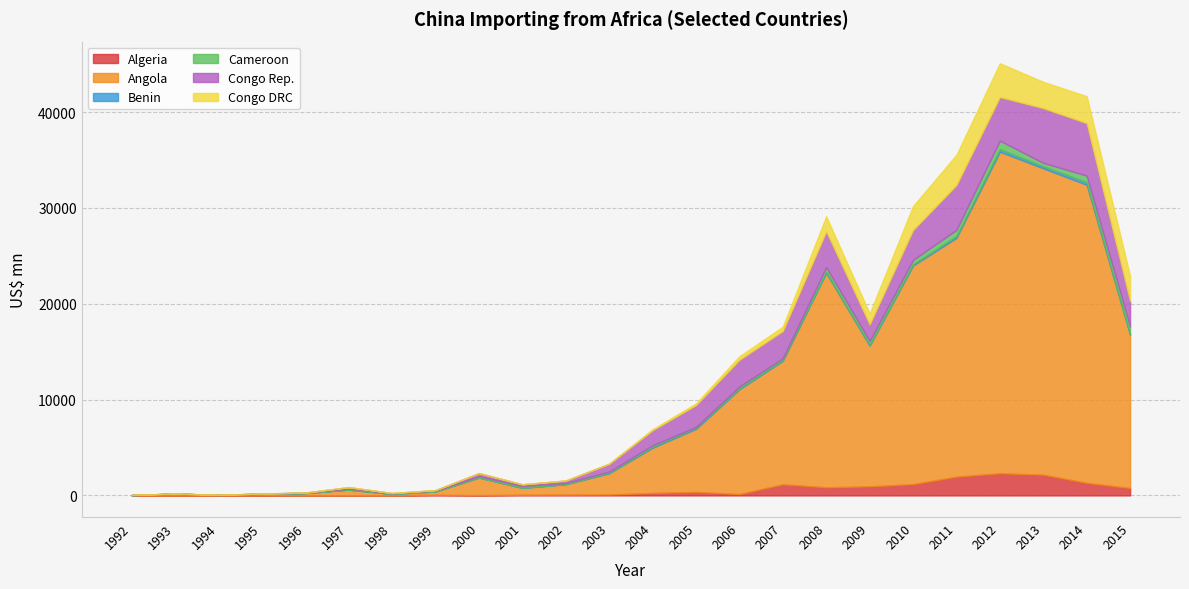

True or false: Congo Rep. and Angola cross at least once.

False